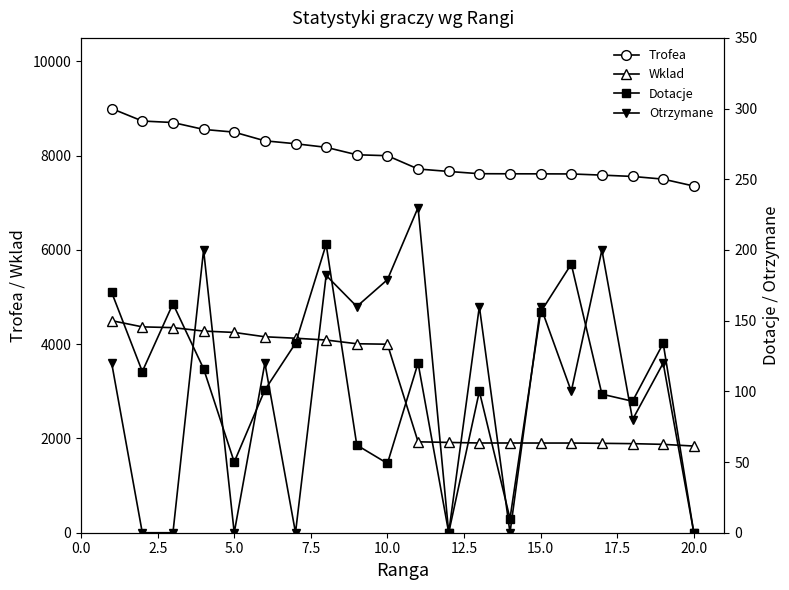

Which series has the largest range (max minus min)?

Wklad